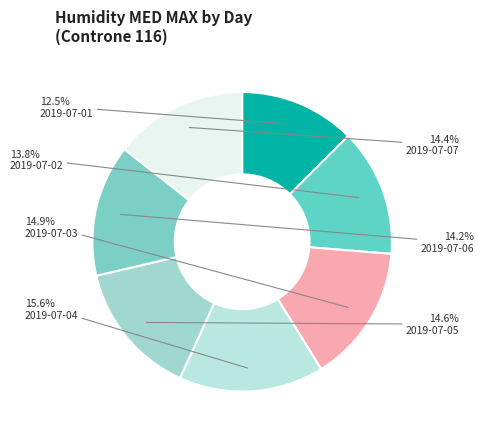

Rank the categories by value from lowest to highest.

2019-07-01, 2019-07-02, 2019-07-06, 2019-07-07, 2019-07-05, 2019-07-03, 2019-07-04